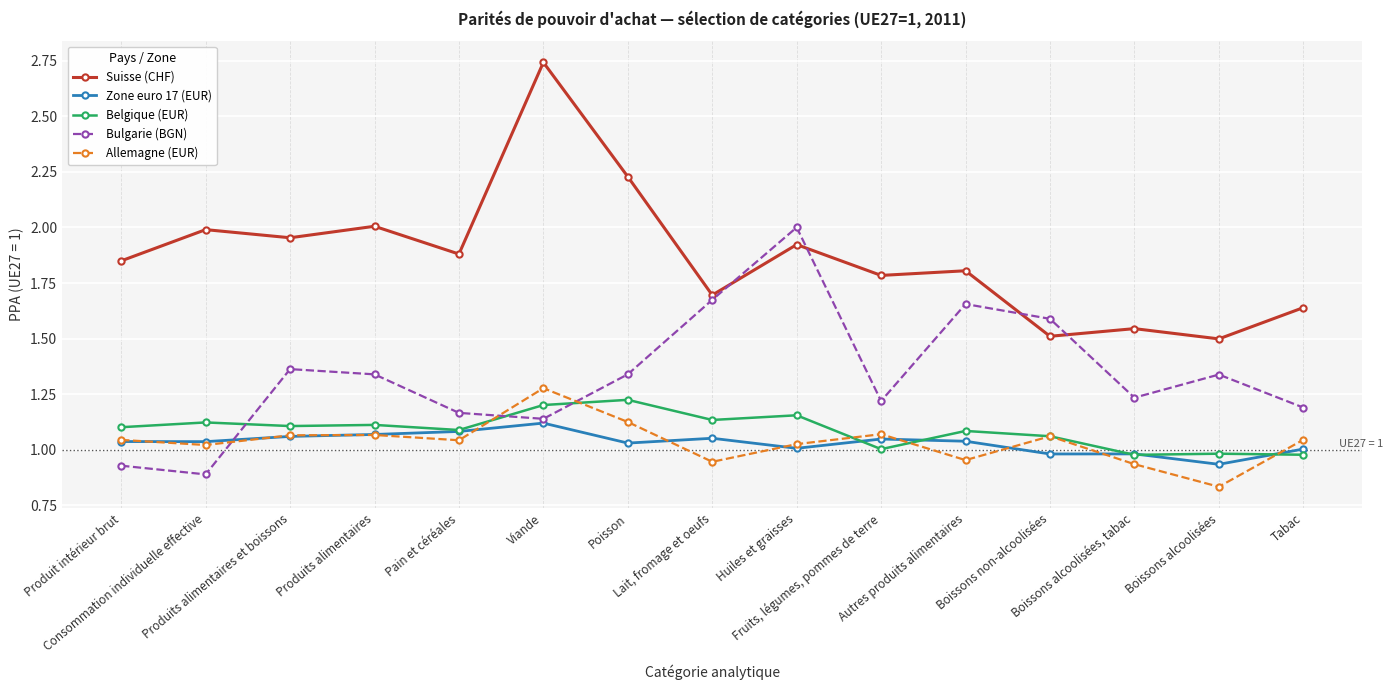

True or false: Suisse (CHF) and Zone euro 17 (EUR) intersect in this chart.

False